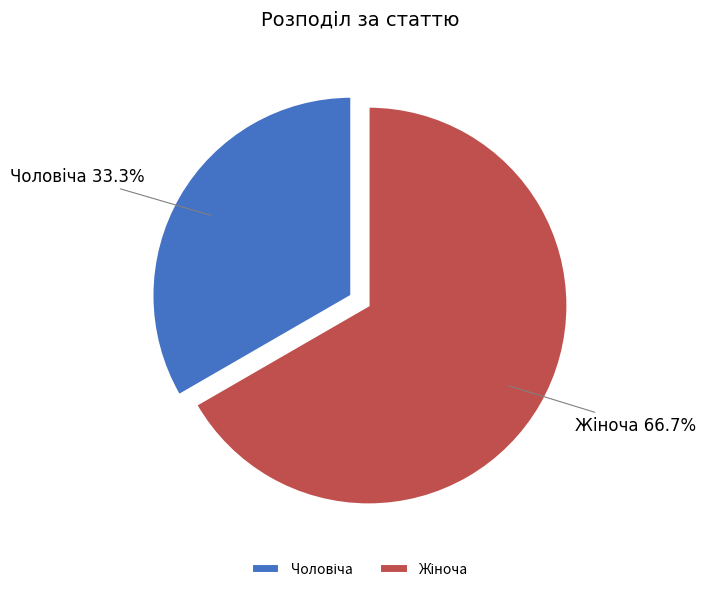

Is there any slice that represents more than half of the pie?

Yes